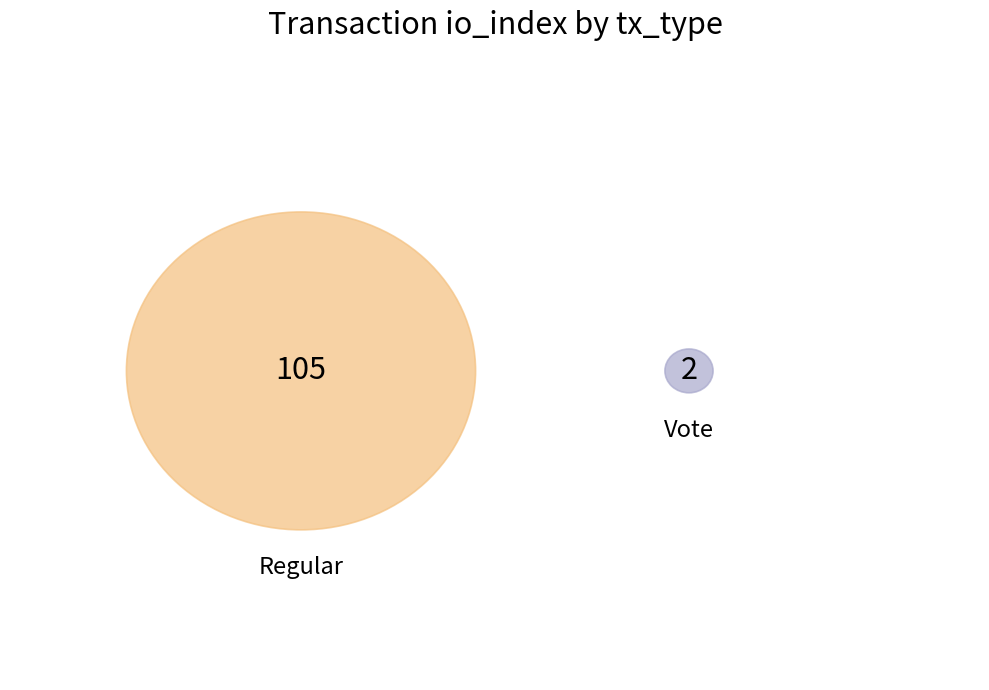

Is Regular the majority of the pie?

Yes